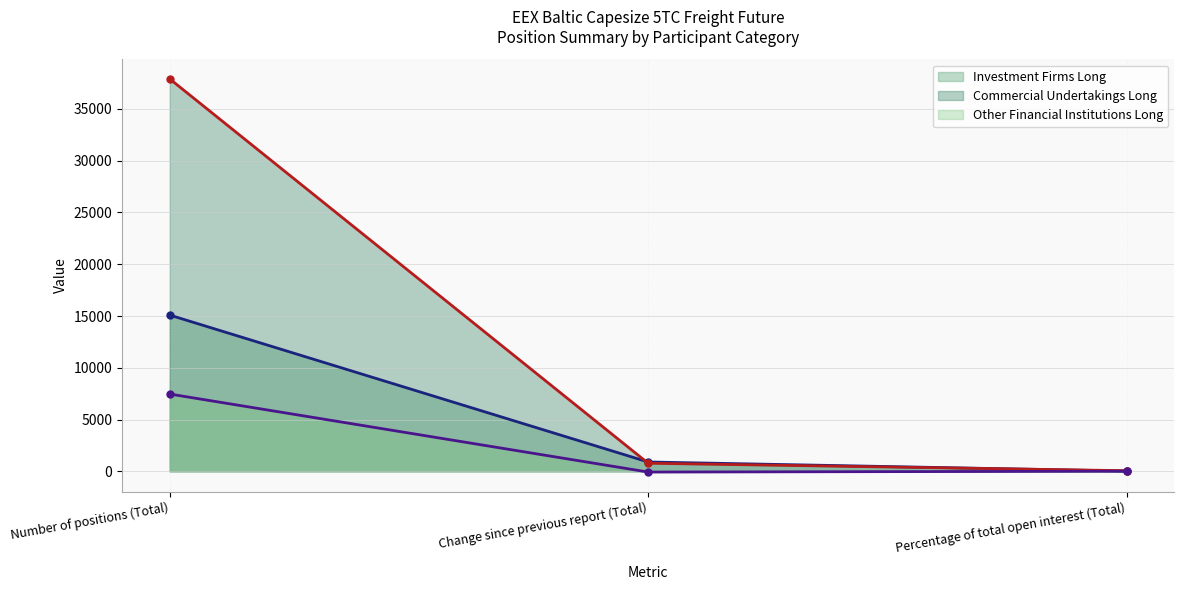

True or false: Investment Firms Long (line) has a value of 1505.8 at Change since previous report (Total).

False